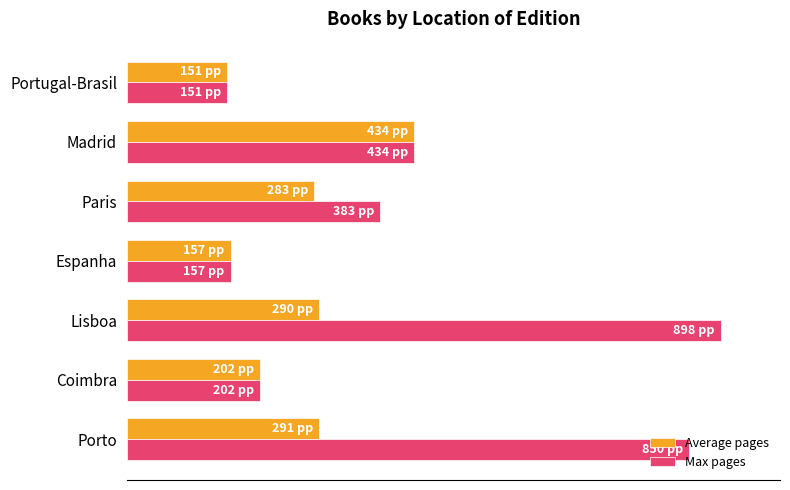

What are all the series names shown in the legend?

Average pages, Max pages